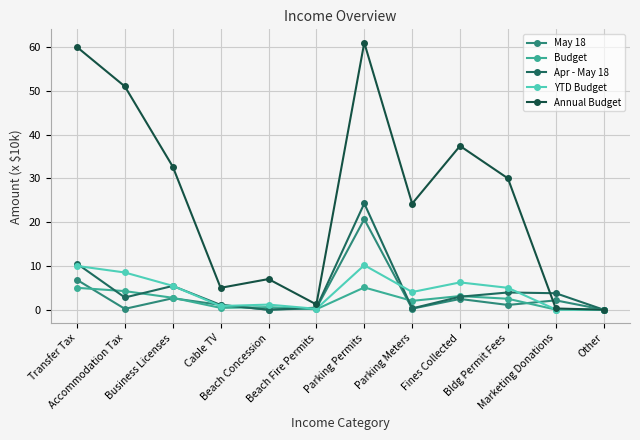

What is the difference between the highest and lowest values at Marketing Donations?

3.7